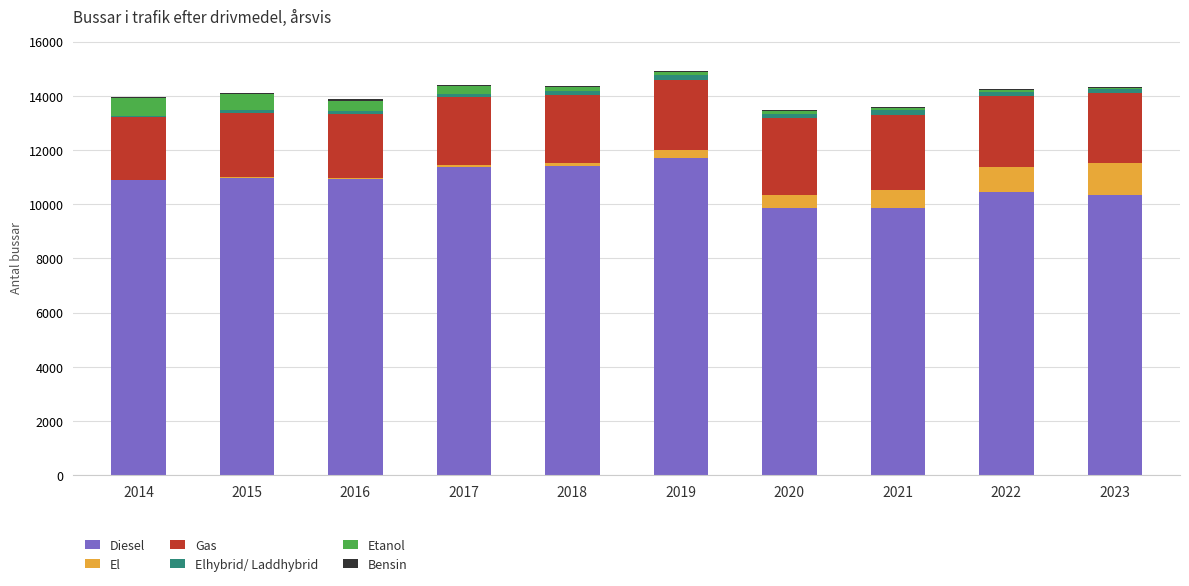

How many categories are shown in the chart?

10